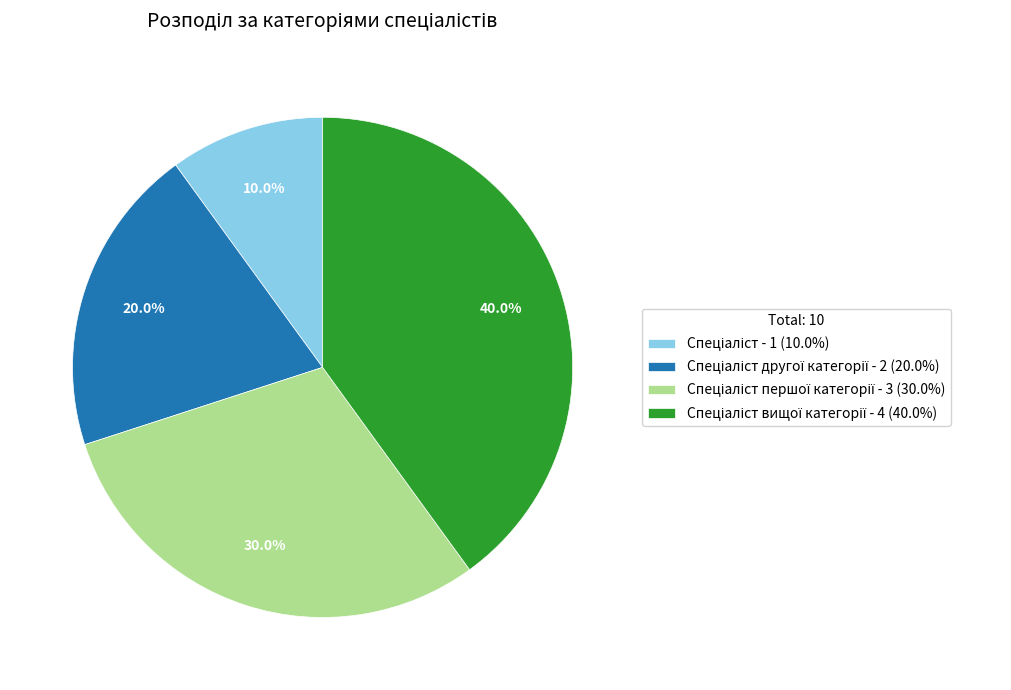

How many segments does this pie chart have?

4